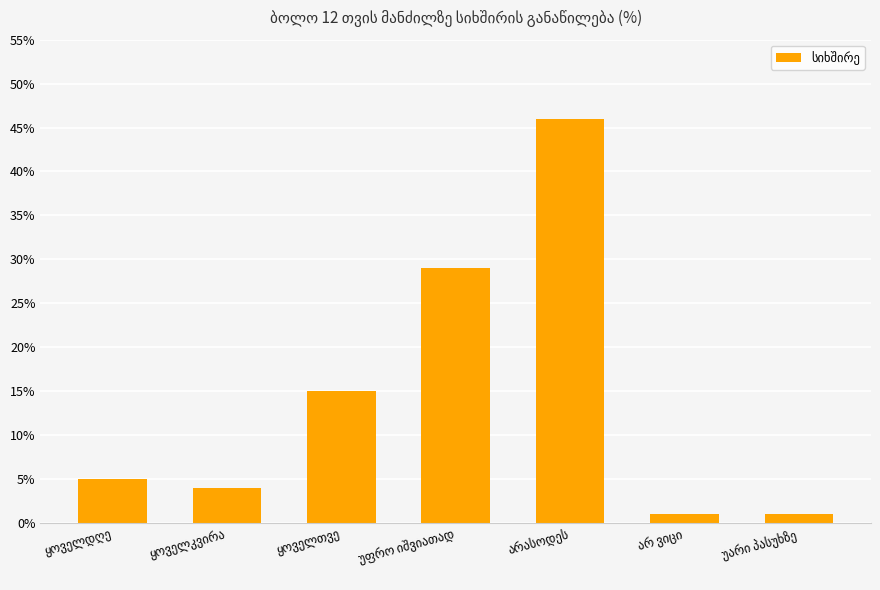

What is the sum of all values?

101